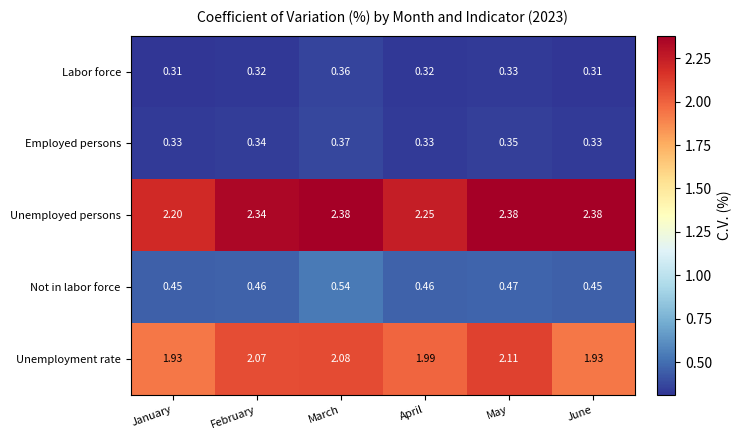

Between February and March, which series saw the biggest shift?

Not in labor force